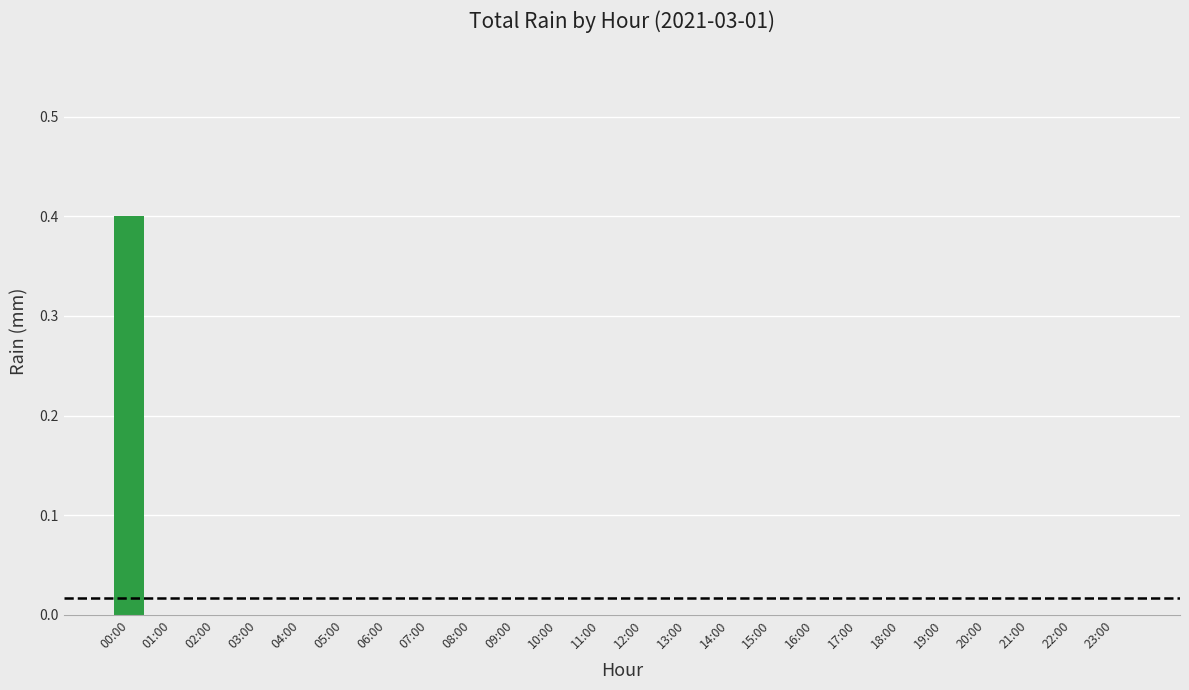

What is the maximum value shown in the chart?

0.4